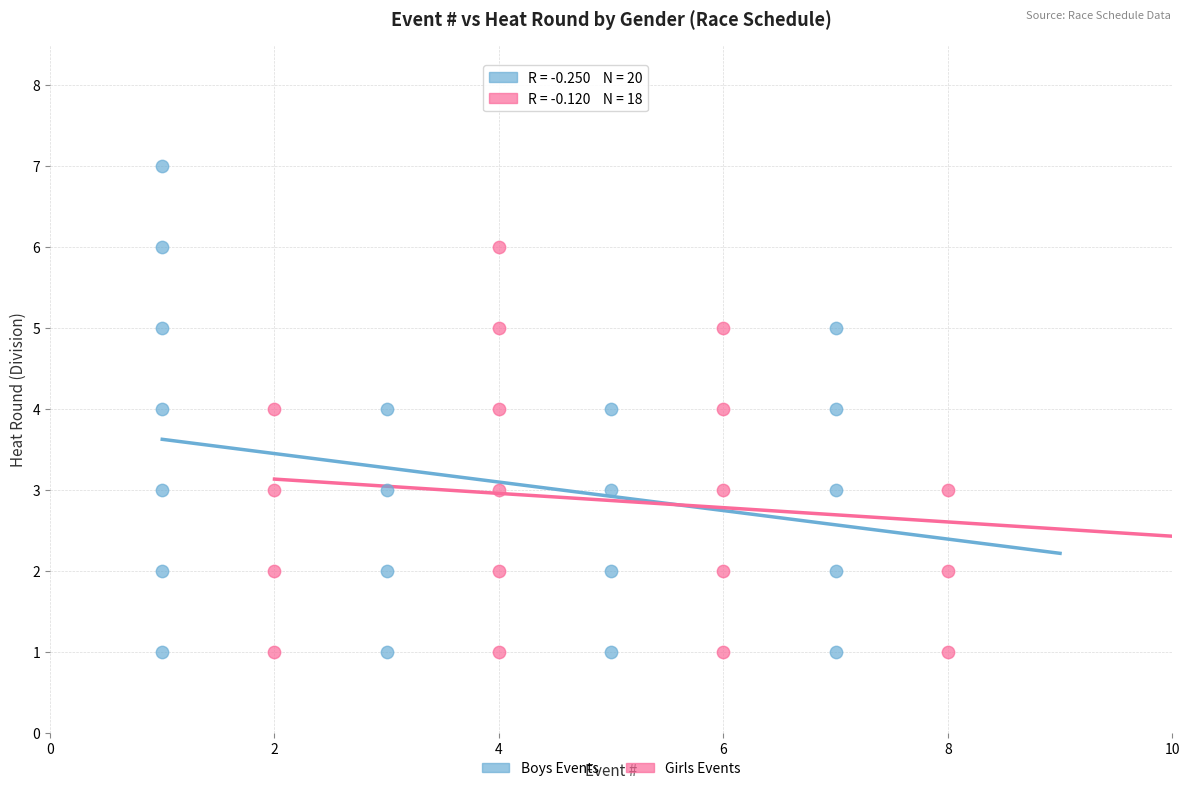

Which series reaches the maximum Y coordinate?

Boys Events